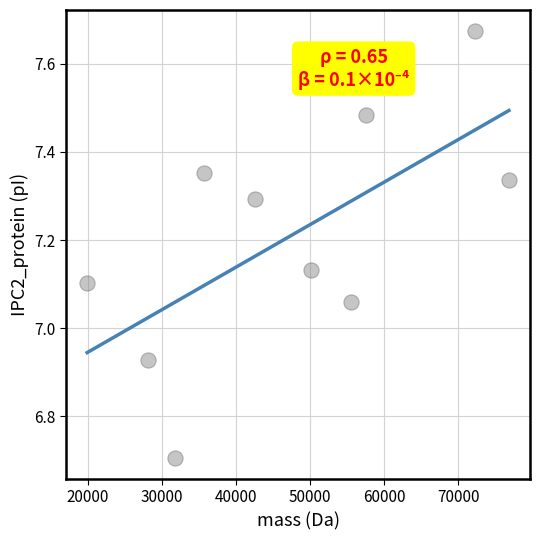

What is the range of Y values (max minus min)?

1.0